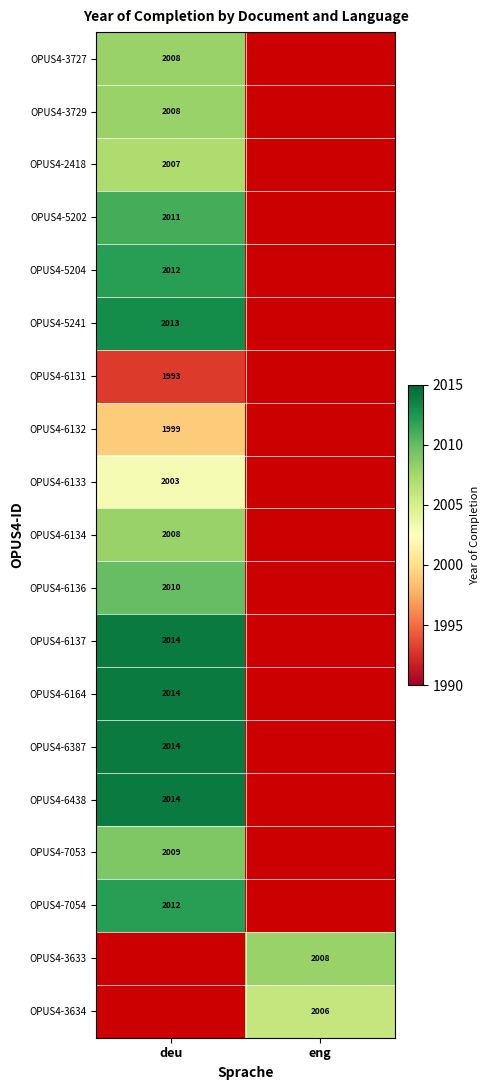

The OPUS4-3729 series shows 3361.6 at deu. True or false?

False